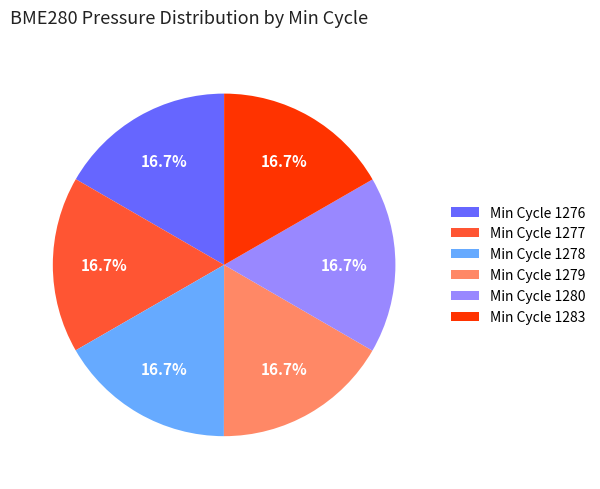

What is the ratio of the value at Min Cycle 1276 to the value at Min Cycle 1283?

1.0